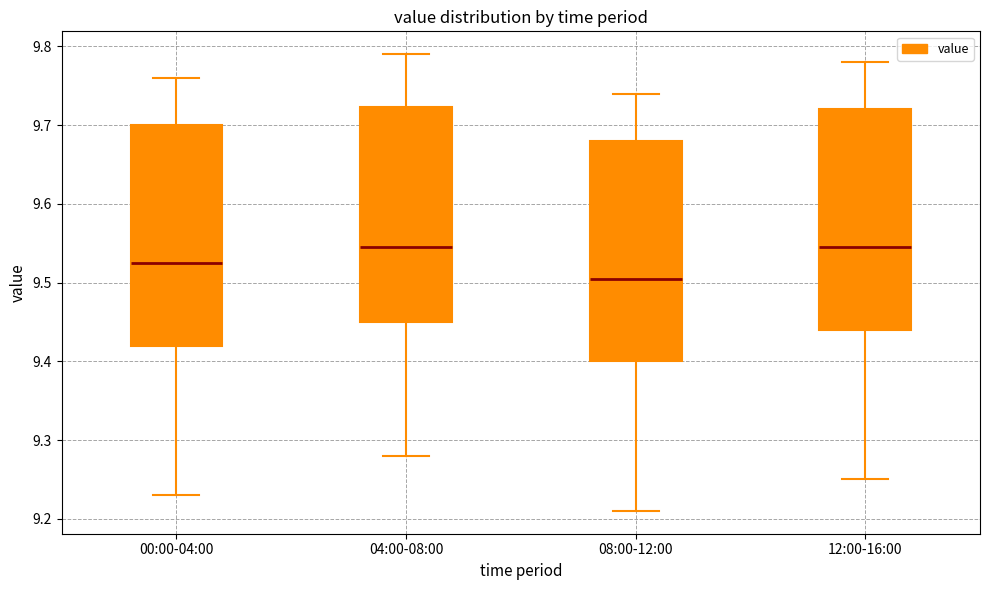

Reading left to right, transcribe this box plot: for each box, give where its median line is, the range the box spans, and where its two whiskers end, as read against the y-axis. The values are not printed on the chart, so give them approximately, as read against the axis.

00:00-04:00: median 9.53, box 9.42 to 9.70, whiskers 9.23 to 9.76
04:00-08:00: median 9.55, box 9.45 to 9.72, whiskers 9.28 to 9.79
08:00-12:00: median 9.51, box 9.40 to 9.68, whiskers 9.21 to 9.74
12:00-16:00: median 9.55, box 9.44 to 9.72, whiskers 9.25 to 9.78